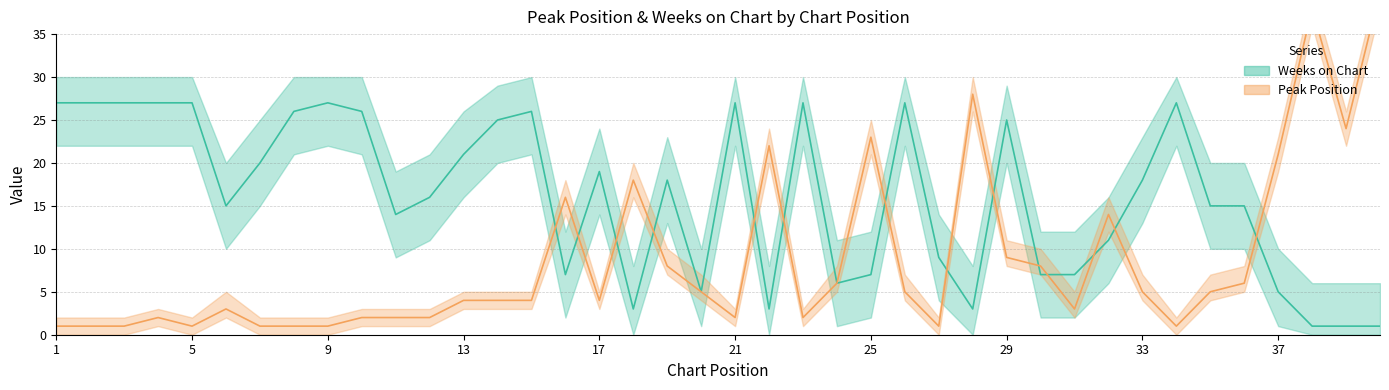

How many times do Peak Position and Weeks on Chart cross each other?

14